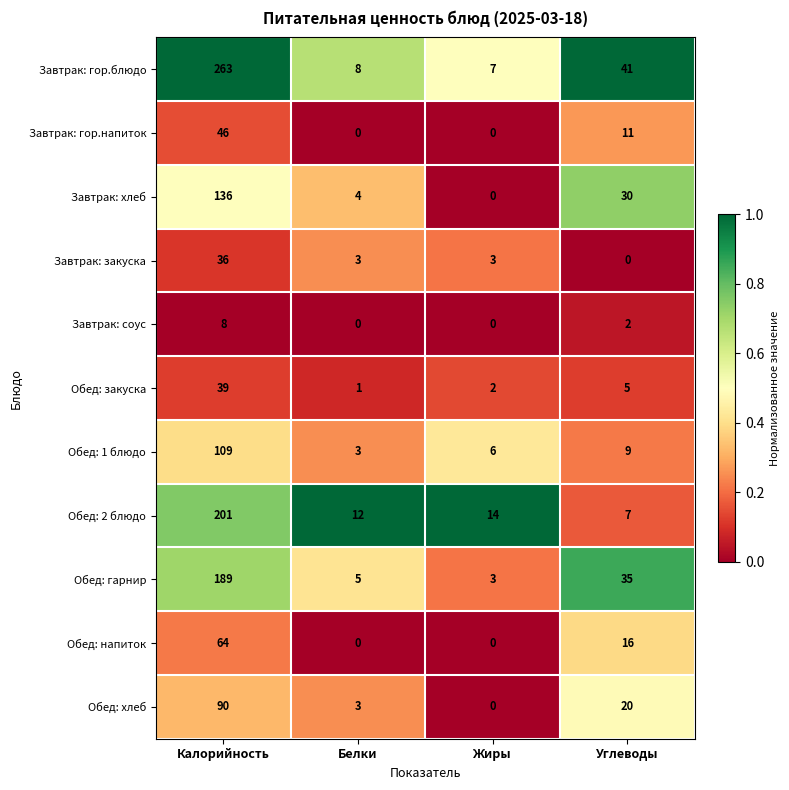

The value of Завтрак: гор.напиток at Жиры is -29. True or false?

False